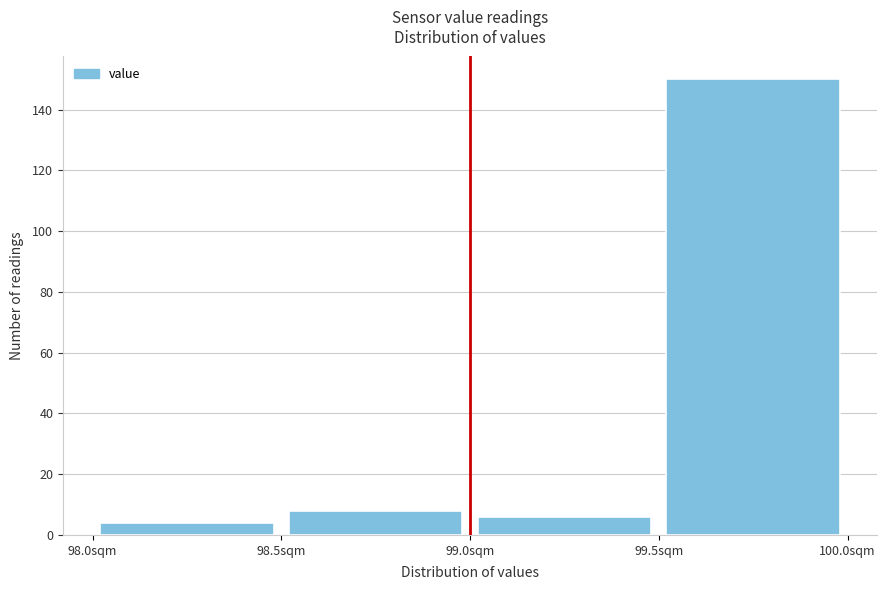

Reading left to right, list every bar in this chart as the range it spans on the x-axis followed by its height. The values are not printed on the chart, so give them approximately, as read against the axis.

98.0 to 98.5: 4
98.5 to 99.0: 8
99.0 to 99.5: 6
99.5 to 100.0: 150